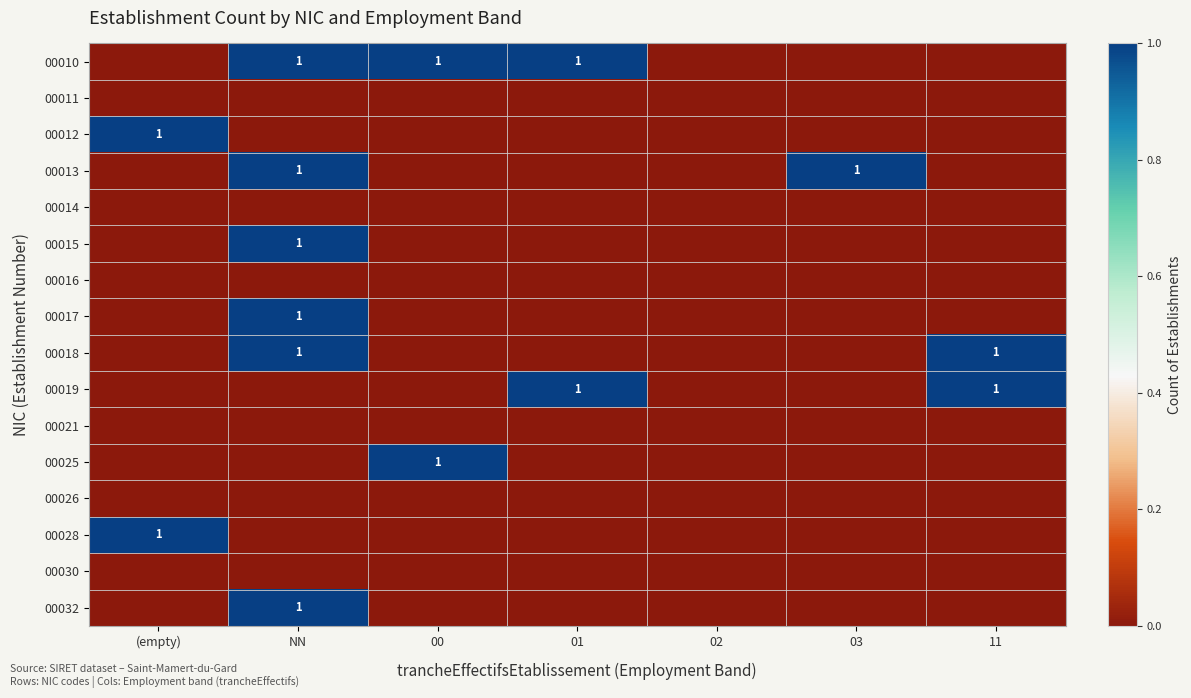

Is the value of 00021 at 01 greater than the value of 00014 at (empty)?

No